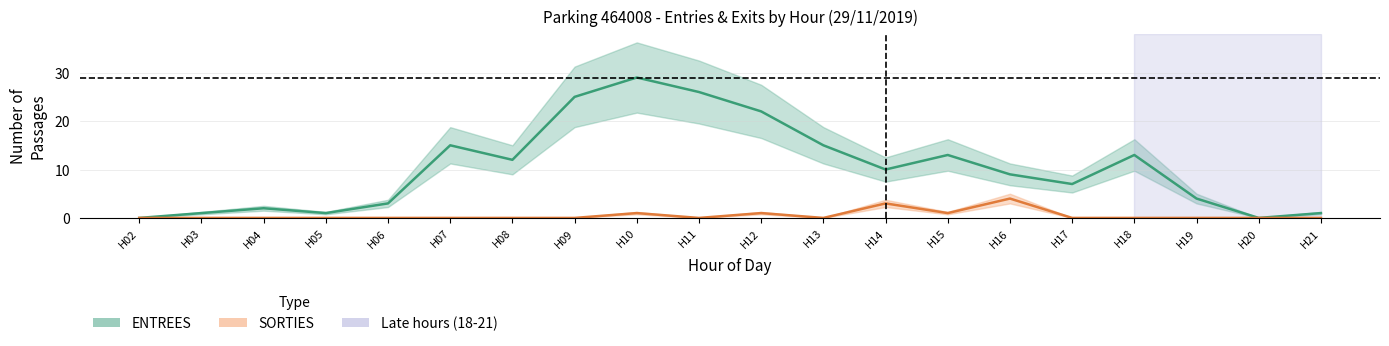

Reading left to right, list all the values displayed in this chart.

ENTREES: 0	1	2	1	3	15	12	25	29	26	22	15	10	13	9	7	13	4	0	1
SORTIES: 0	0	0	0	0	0	0	0	1	0	1	0	3	1	4	0	0	0	0	0